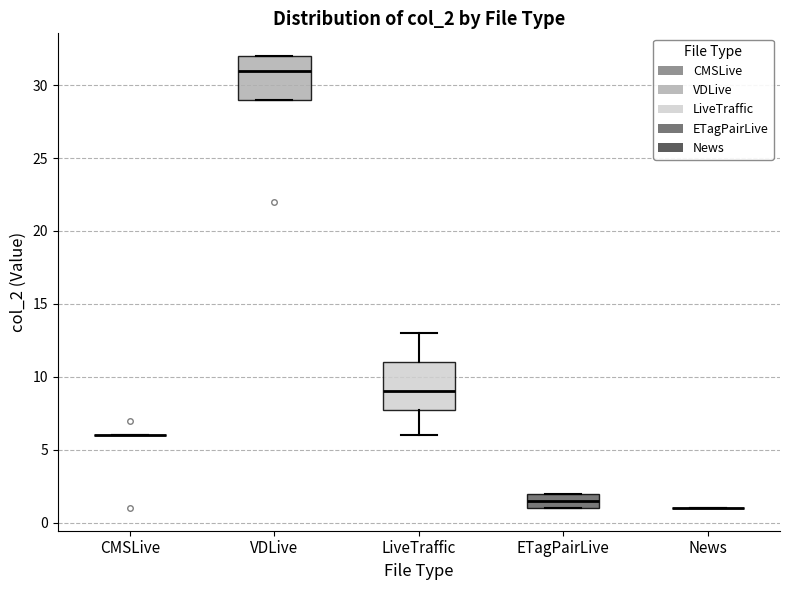

Reading left to right, transcribe this box plot: for each box, give where its median line is, the range the box spans, and where its two whiskers end, as read against the y-axis. The values are not printed on the chart, so give them approximately, as read against the axis.

CMSLive: box collapsed to a line at 6.0, whiskers 6.0 to 6.0
VDLive: median 31.0, box 29.0 to 32.0, whiskers 29.0 to 32.0
LiveTraffic: median 9.0, box 8.0 to 11.0, whiskers 6.0 to 13.0
ETagPairLive: median 1.5, box 1.0 to 2.0, whiskers 1.0 to 2.0
News: box collapsed to a line at 1.0, whiskers 1.0 to 1.0